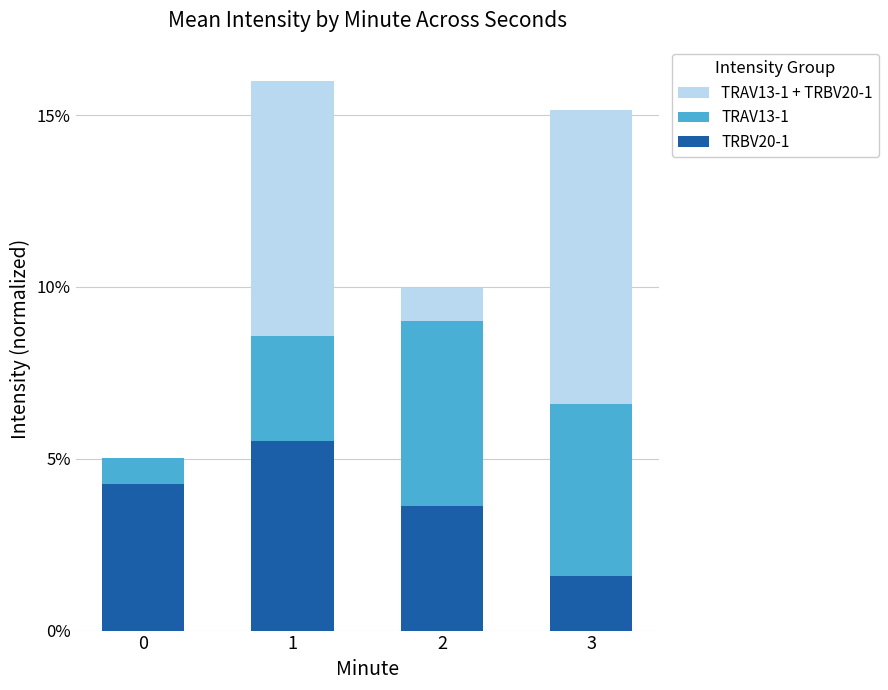

What is the maximum value for TRBV20-1?

5.5